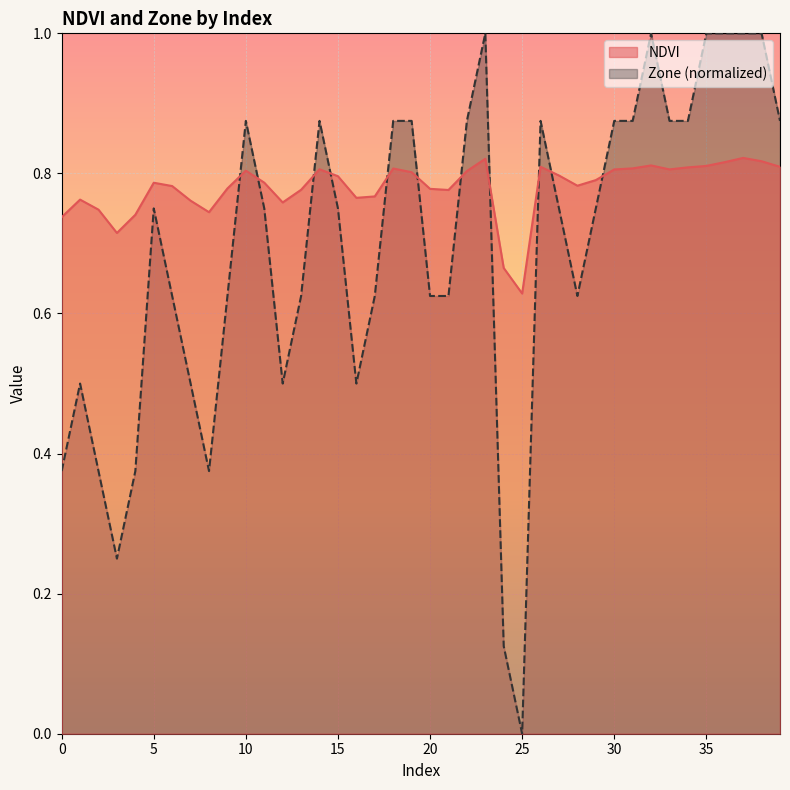

Which series has the largest total across all categories?

NDVI